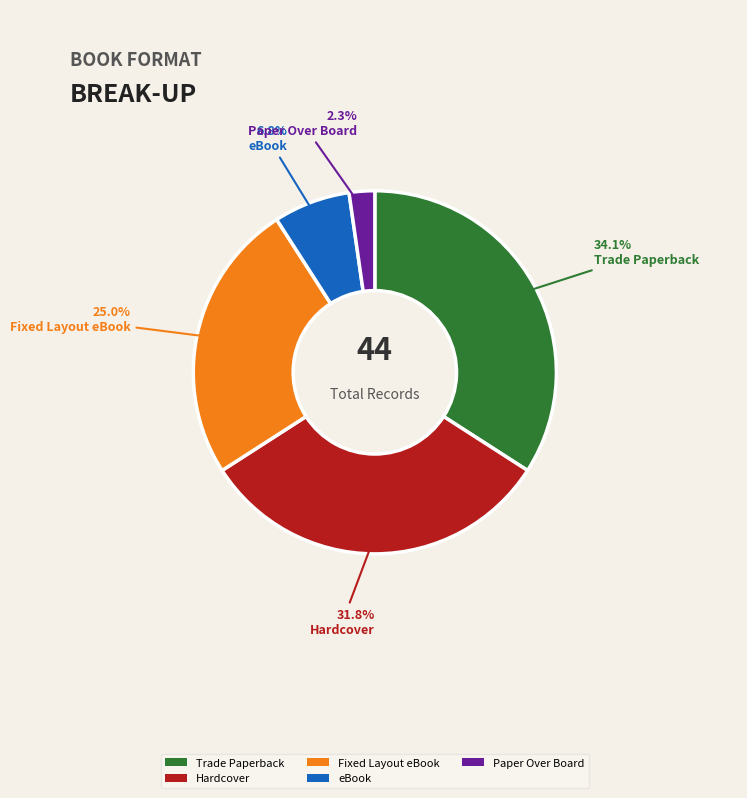

To the nearest percent, what is the combined percentage of Hardcover and Paper Over Board?

34%